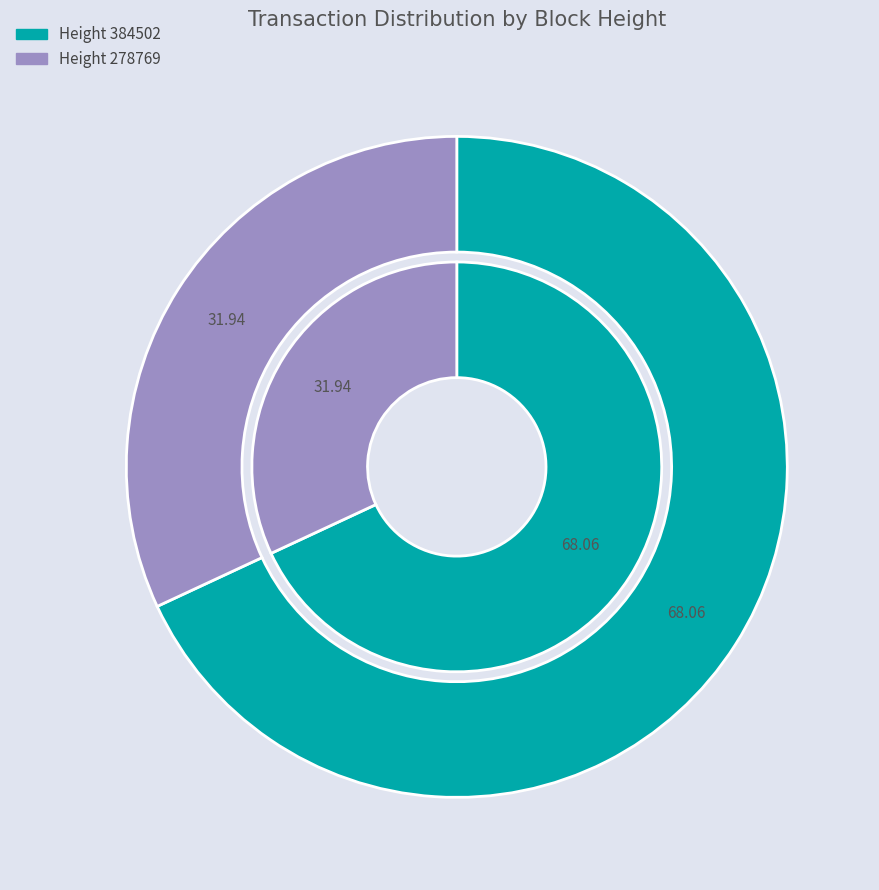

How many segments does this pie chart have?

2